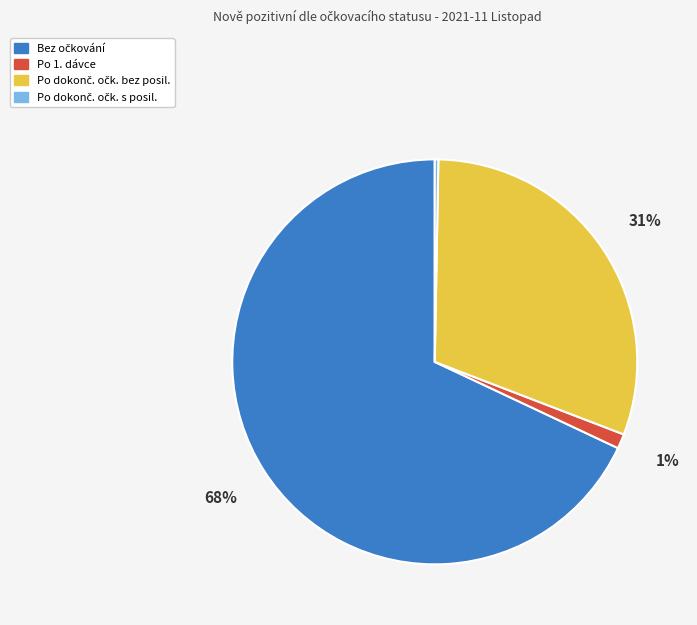

Is there any slice that represents more than half of the pie?

Yes